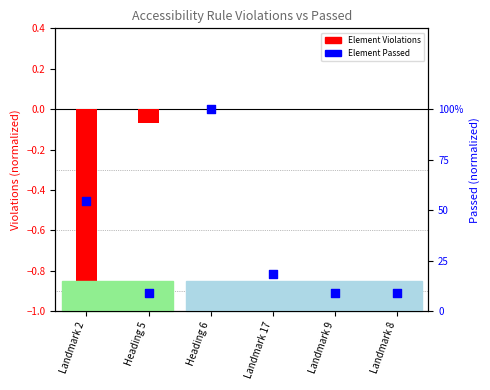

What is the total value across all series at Landmark 17?

0.2